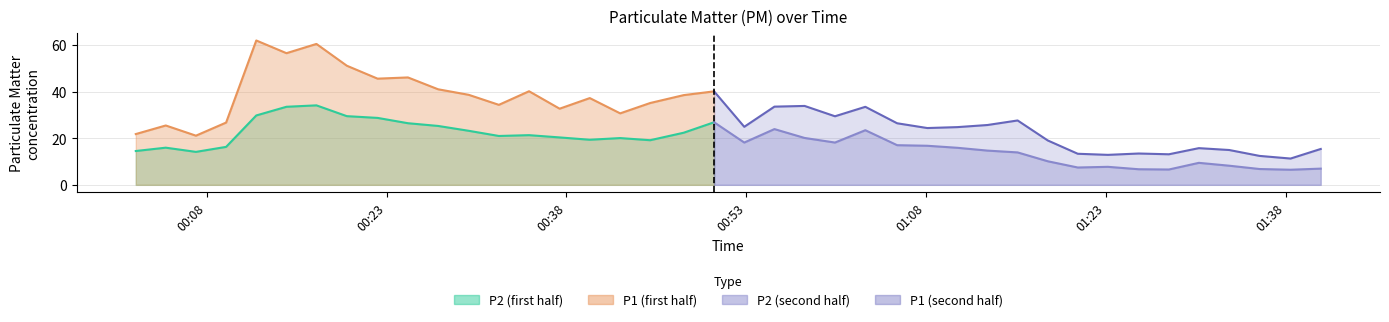

What is the difference between the P1 values at 28 and 37?

13.2